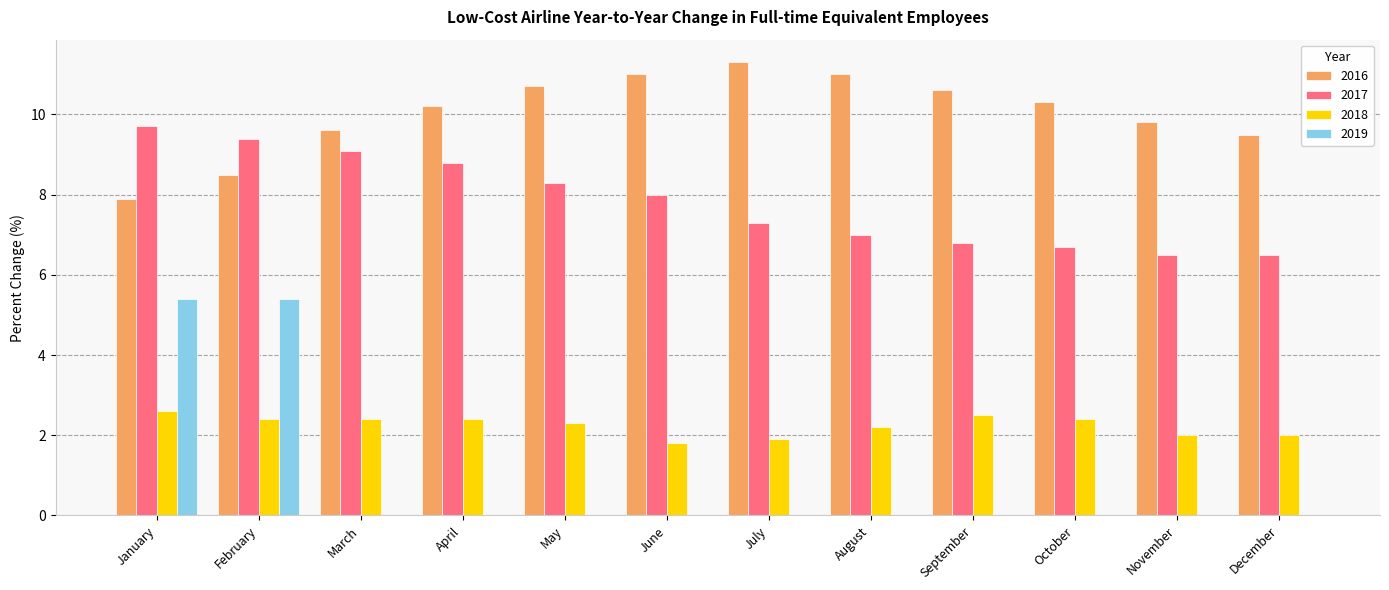

What is the greatest value displayed?

11.3